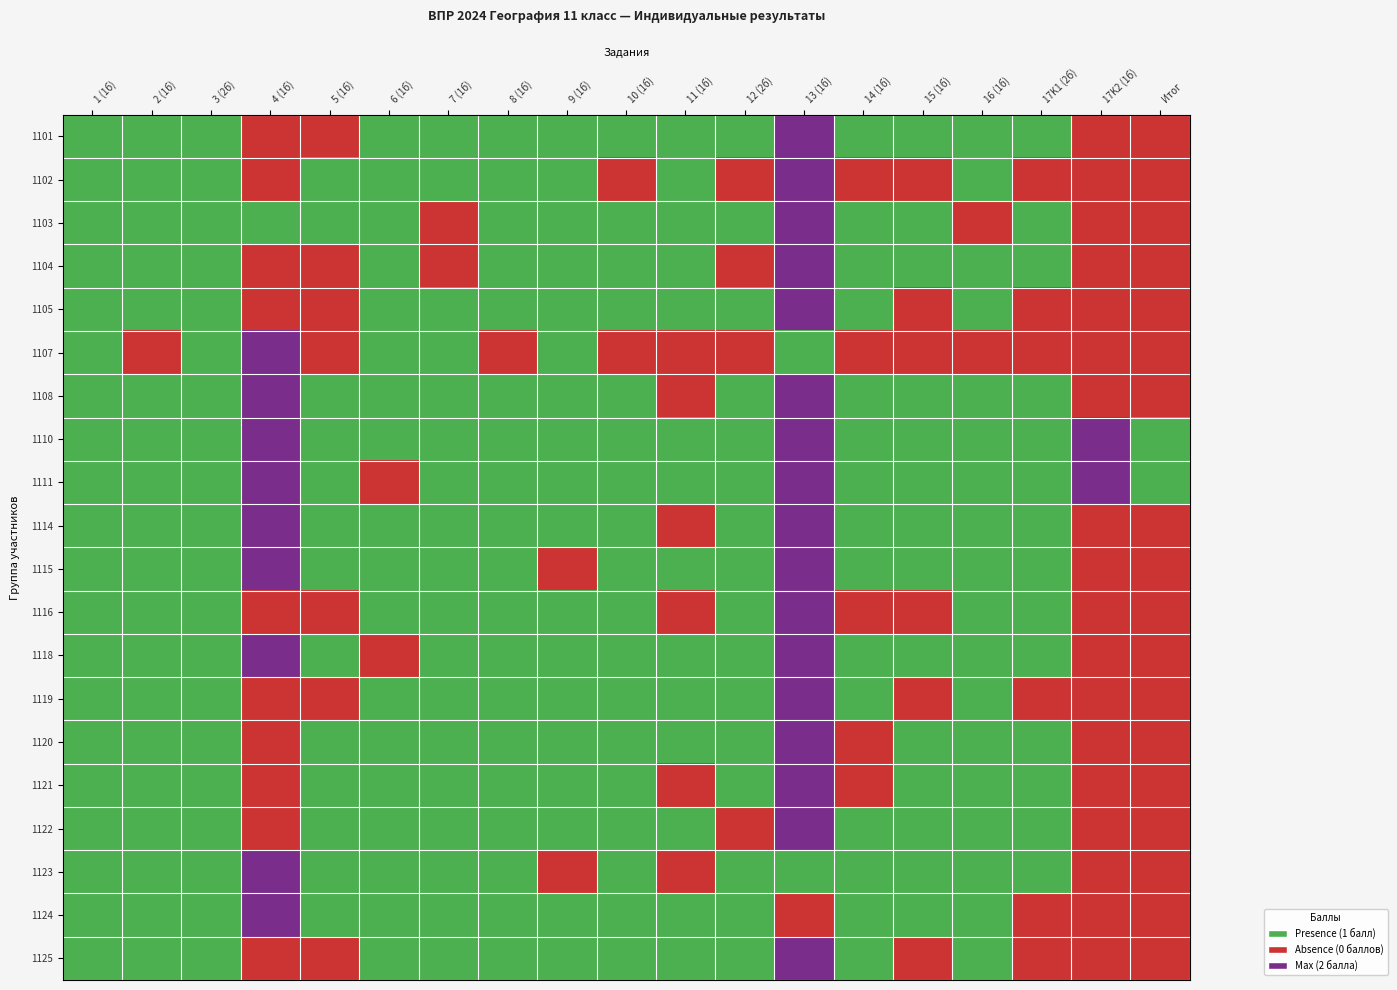

Reading left to right, extract all data points from this chart.

1101: 1 (1б)=1	2 (1б)=1	3 (2б)=1	4 (1б)=0	5 (1б)=0	6 (1б)=1	7 (1б)=1	8 (1б)=1	9 (1б)=1	10 (1б)=1	11 (1б)=1	12 (2б)=1	13 (1б)=2	14 (1б)=1	15 (1б)=1	16 (1б)=1	17K1 (2б)=1	17K2 (1б)=0	Итог=0
1102: 1 (1б)=1	2 (1б)=1	3 (2б)=1	4 (1б)=0	5 (1б)=1	6 (1б)=1	7 (1б)=1	8 (1б)=1	9 (1б)=1	10 (1б)=0	11 (1б)=1	12 (2б)=0	13 (1б)=2	14 (1б)=0	15 (1б)=0	16 (1б)=1	17K1 (2б)=0	17K2 (1б)=0	Итог=0
1103: 1 (1б)=1	2 (1б)=1	3 (2б)=1	4 (1б)=1	5 (1б)=1	6 (1б)=1	7 (1б)=0	8 (1б)=1	9 (1б)=1	10 (1б)=1	11 (1б)=1	12 (2б)=1	13 (1б)=2	14 (1б)=1	15 (1б)=1	16 (1б)=0	17K1 (2б)=1	17K2 (1б)=0	Итог=0
1104: 1 (1б)=1	2 (1б)=1	3 (2б)=1	4 (1б)=0	5 (1б)=0	6 (1б)=1	7 (1б)=0	8 (1б)=1	9 (1б)=1	10 (1б)=1	11 (1б)=1	12 (2б)=0	13 (1б)=2	14 (1б)=1	15 (1б)=1	16 (1б)=1	17K1 (2б)=1	17K2 (1б)=0	Итог=0
1105: 1 (1б)=1	2 (1б)=1	3 (2б)=1	4 (1б)=0	5 (1б)=0	6 (1б)=1	7 (1б)=1	8 (1б)=1	9 (1б)=1	10 (1б)=1	11 (1б)=1	12 (2б)=1	13 (1б)=2	14 (1б)=1	15 (1б)=0	16 (1б)=1	17K1 (2б)=0	17K2 (1б)=0	Итог=0
1107: 1 (1б)=1	2 (1б)=0	3 (2б)=1	4 (1б)=2	5 (1б)=0	6 (1б)=1	7 (1б)=1	8 (1б)=0	9 (1б)=1	10 (1б)=0	11 (1б)=0	12 (2б)=0	13 (1б)=1	14 (1б)=0	15 (1б)=0	16 (1б)=0	17K1 (2б)=0	17K2 (1б)=0	Итог=0
1108: 1 (1б)=1	2 (1б)=1	3 (2б)=1	4 (1б)=2	5 (1б)=1	6 (1б)=1	7 (1б)=1	8 (1б)=1	9 (1б)=1	10 (1б)=1	11 (1б)=0	12 (2б)=1	13 (1б)=2	14 (1б)=1	15 (1б)=1	16 (1б)=1	17K1 (2б)=1	17K2 (1б)=0	Итог=0
1110: 1 (1б)=1	2 (1б)=1	3 (2б)=1	4 (1б)=2	5 (1б)=1	6 (1б)=1	7 (1б)=1	8 (1б)=1	9 (1б)=1	10 (1б)=1	11 (1б)=1	12 (2б)=1	13 (1б)=2	14 (1б)=1	15 (1б)=1	16 (1б)=1	17K1 (2б)=1	17K2 (1б)=2	Итог=1
1111: 1 (1б)=1	2 (1б)=1	3 (2б)=1	4 (1б)=2	5 (1б)=1	6 (1б)=0	7 (1б)=1	8 (1б)=1	9 (1б)=1	10 (1б)=1	11 (1б)=1	12 (2б)=1	13 (1б)=2	14 (1б)=1	15 (1б)=1	16 (1б)=1	17K1 (2б)=1	17K2 (1б)=2	Итог=1
1114: 1 (1б)=1	2 (1б)=1	3 (2б)=1	4 (1б)=2	5 (1б)=1	6 (1б)=1	7 (1б)=1	8 (1б)=1	9 (1б)=1	10 (1б)=1	11 (1б)=0	12 (2б)=1	13 (1б)=2	14 (1б)=1	15 (1б)=1	16 (1б)=1	17K1 (2б)=1	17K2 (1б)=0	Итог=0
1115: 1 (1б)=1	2 (1б)=1	3 (2б)=1	4 (1б)=2	5 (1б)=1	6 (1б)=1	7 (1б)=1	8 (1б)=1	9 (1б)=0	10 (1б)=1	11 (1б)=1	12 (2б)=1	13 (1б)=2	14 (1б)=1	15 (1б)=1	16 (1б)=1	17K1 (2б)=1	17K2 (1б)=0	Итог=0
1116: 1 (1б)=1	2 (1б)=1	3 (2б)=1	4 (1б)=0	5 (1б)=0	6 (1б)=1	7 (1б)=1	8 (1б)=1	9 (1б)=1	10 (1б)=1	11 (1б)=0	12 (2б)=1	13 (1б)=2	14 (1б)=0	15 (1б)=0	16 (1б)=1	17K1 (2б)=1	17K2 (1б)=0	Итог=0
1118: 1 (1б)=1	2 (1б)=1	3 (2б)=1	4 (1б)=2	5 (1б)=1	6 (1б)=0	7 (1б)=1	8 (1б)=1	9 (1б)=1	10 (1б)=1	11 (1б)=1	12 (2б)=1	13 (1б)=2	14 (1б)=1	15 (1б)=1	16 (1б)=1	17K1 (2б)=1	17K2 (1б)=0	Итог=0
1119: 1 (1б)=1	2 (1б)=1	3 (2б)=1	4 (1б)=0	5 (1б)=0	6 (1б)=1	7 (1б)=1	8 (1б)=1	9 (1б)=1	10 (1б)=1	11 (1б)=1	12 (2б)=1	13 (1б)=2	14 (1б)=1	15 (1б)=0	16 (1б)=1	17K1 (2б)=0	17K2 (1б)=0	Итог=0
1120: 1 (1б)=1	2 (1б)=1	3 (2б)=1	4 (1б)=0	5 (1б)=1	6 (1б)=1	7 (1б)=1	8 (1б)=1	9 (1б)=1	10 (1б)=1	11 (1б)=1	12 (2б)=1	13 (1б)=2	14 (1б)=0	15 (1б)=1	16 (1б)=1	17K1 (2б)=1	17K2 (1б)=0	Итог=0
1121: 1 (1б)=1	2 (1б)=1	3 (2б)=1	4 (1б)=0	5 (1б)=1	6 (1б)=1	7 (1б)=1	8 (1б)=1	9 (1б)=1	10 (1б)=1	11 (1б)=0	12 (2б)=1	13 (1б)=2	14 (1б)=0	15 (1б)=1	16 (1б)=1	17K1 (2б)=1	17K2 (1б)=0	Итог=0
1122: 1 (1б)=1	2 (1б)=1	3 (2б)=1	4 (1б)=0	5 (1б)=1	6 (1б)=1	7 (1б)=1	8 (1б)=1	9 (1б)=1	10 (1б)=1	11 (1б)=1	12 (2б)=0	13 (1б)=2	14 (1б)=1	15 (1б)=1	16 (1б)=1	17K1 (2б)=1	17K2 (1б)=0	Итог=0
1123: 1 (1б)=1	2 (1б)=1	3 (2б)=1	4 (1б)=2	5 (1б)=1	6 (1б)=1	7 (1б)=1	8 (1б)=1	9 (1б)=0	10 (1б)=1	11 (1б)=0	12 (2б)=1	13 (1б)=1	14 (1б)=1	15 (1б)=1	16 (1б)=1	17K1 (2б)=1	17K2 (1б)=0	Итог=0
1124: 1 (1б)=1	2 (1б)=1	3 (2б)=1	4 (1б)=2	5 (1б)=1	6 (1б)=1	7 (1б)=1	8 (1б)=1	9 (1б)=1	10 (1б)=1	11 (1б)=1	12 (2б)=1	13 (1б)=0	14 (1б)=1	15 (1б)=1	16 (1б)=1	17K1 (2б)=0	17K2 (1б)=0	Итог=0
1125: 1 (1б)=1	2 (1б)=1	3 (2б)=1	4 (1б)=0	5 (1б)=0	6 (1б)=1	7 (1б)=1	8 (1б)=1	9 (1б)=1	10 (1б)=1	11 (1б)=1	12 (2б)=1	13 (1б)=2	14 (1б)=1	15 (1б)=0	16 (1б)=1	17K1 (2б)=0	17K2 (1б)=0	Итог=0